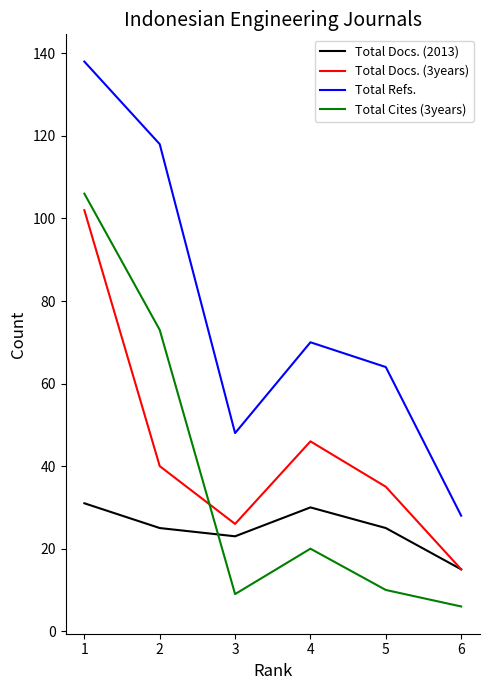

Count the number of data series in this chart.

4